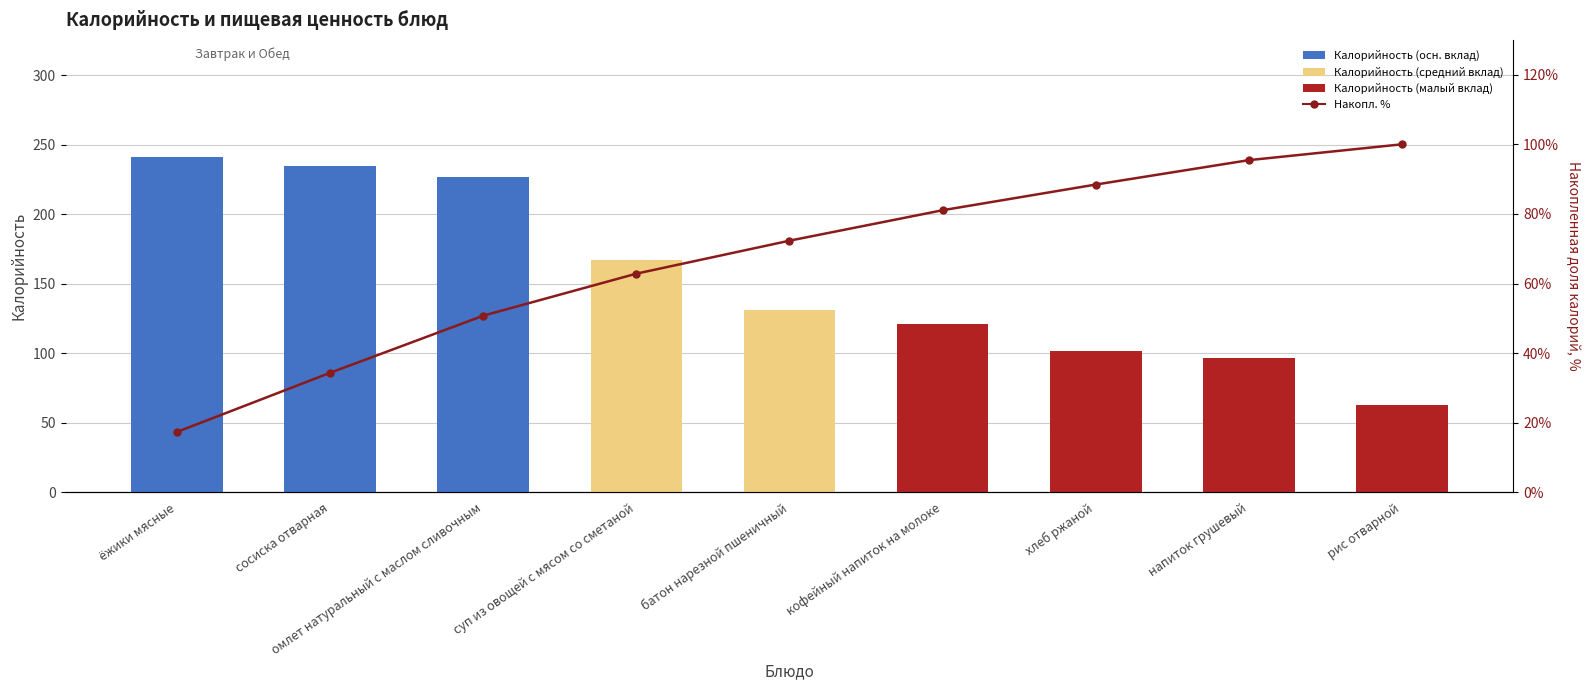

Which label corresponds to the smallest value in the chart?

ёжики мясные